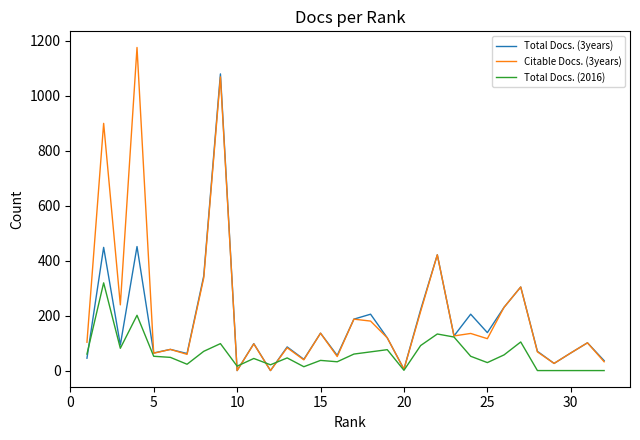

What is the maximum value shown in the chart?

1175